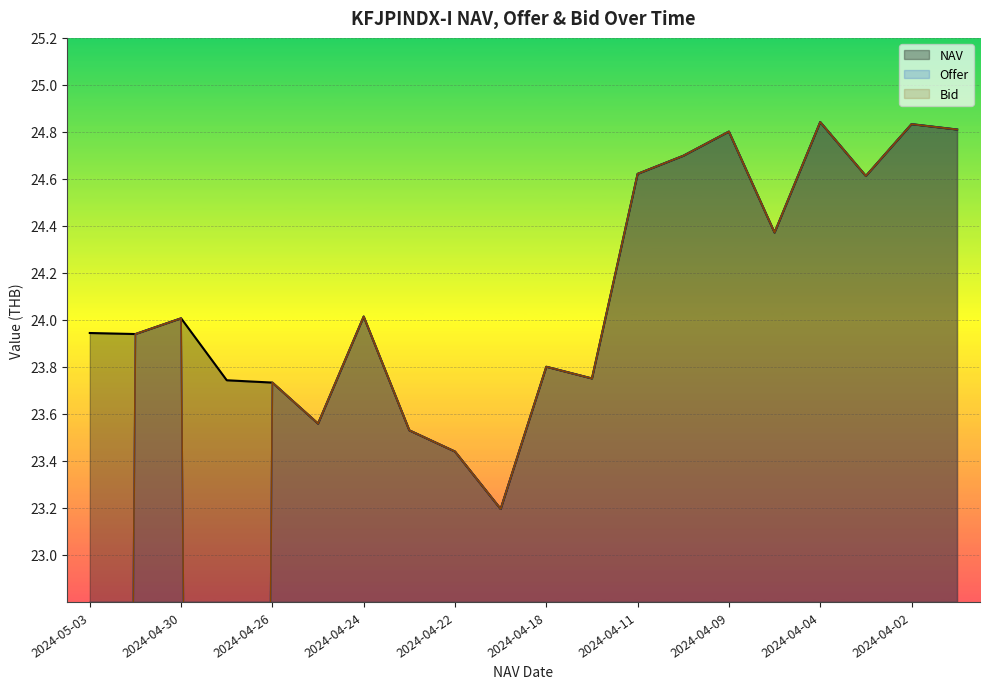

What is the total value across all series at 2024-04-11?

73.9